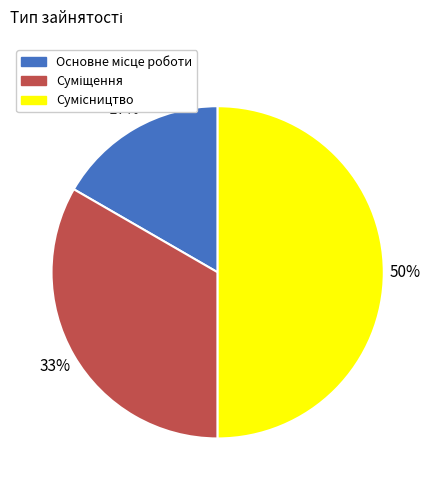

To the nearest percent, what is the difference between the largest and smallest slice percentages?

33%